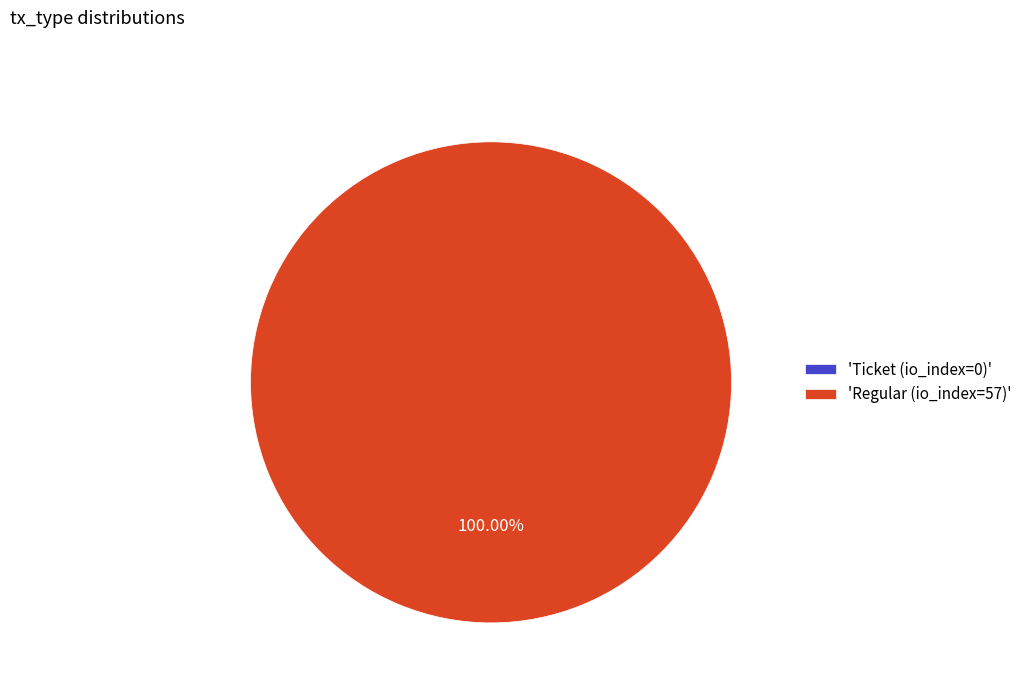

Count the number of slices in the pie.

2